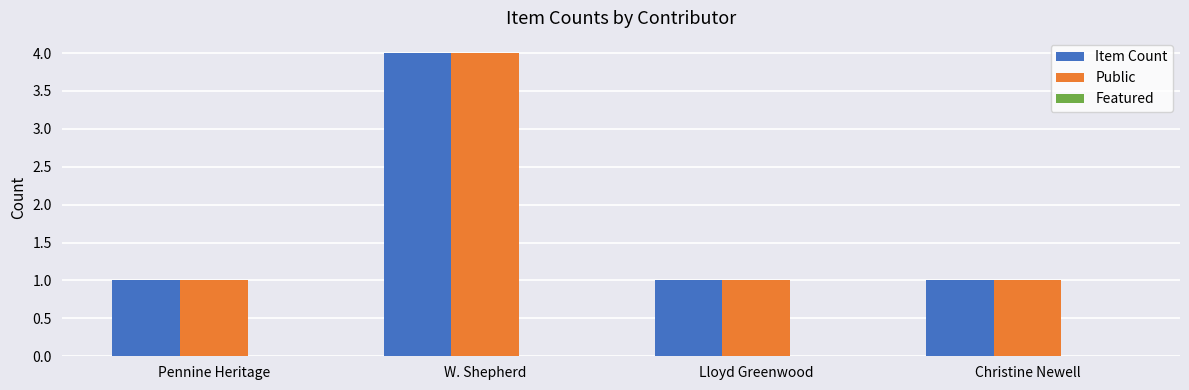

At which category is the sum across all series the highest?

W. Shepherd